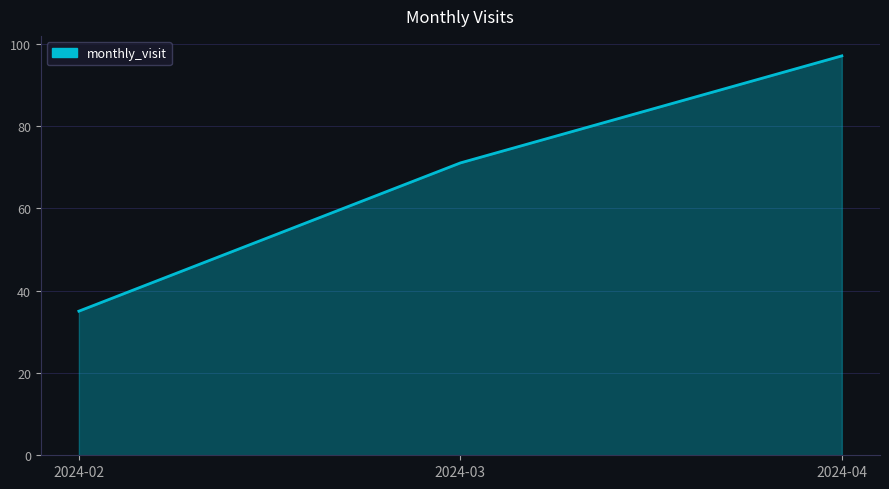

Which has a higher value, 2024-03 or 2024-02?

2024-03